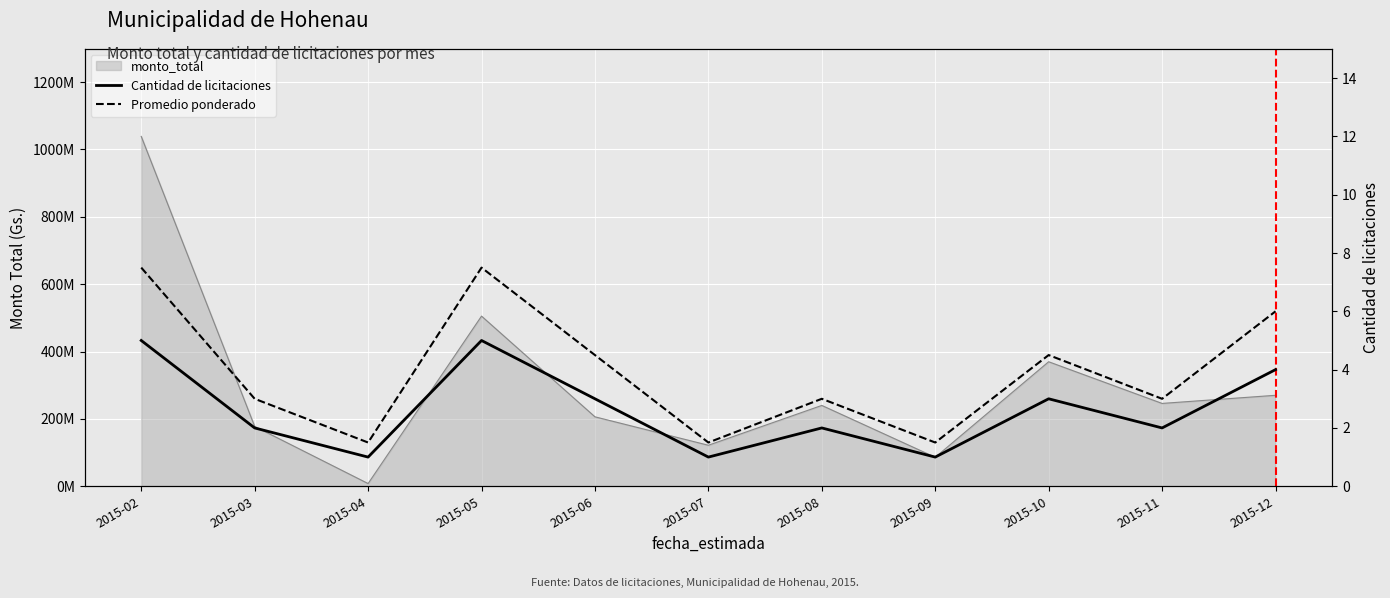

True or false: Promedio ponderado and Cantidad de licitaciones intersect in this chart.

False